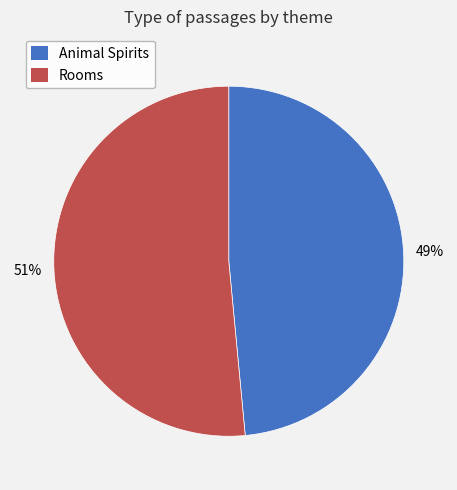

What is the smallest slice in the pie chart?

Animal Spirits